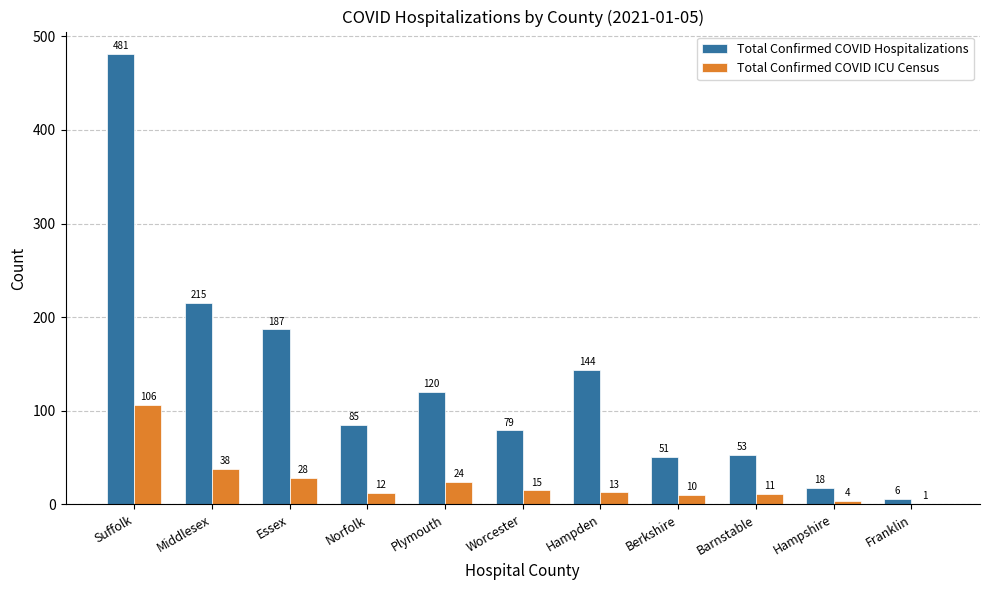

How many categories are shown in the chart?

11